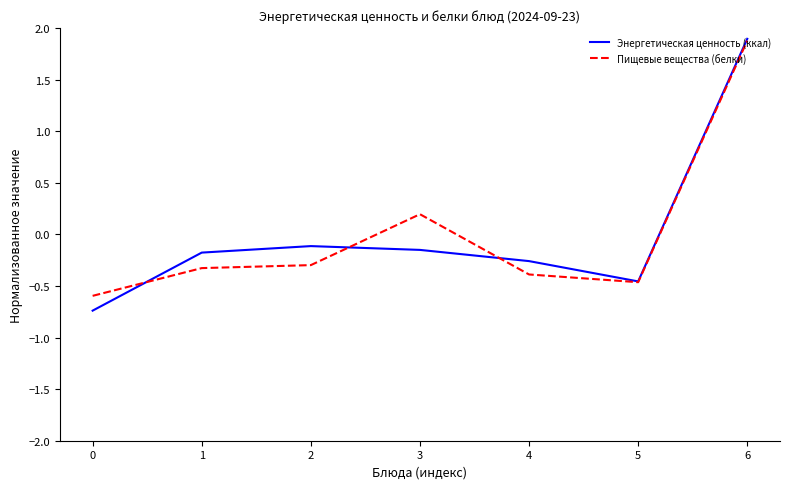

How many interior local peaks does the Энергетическая ценность (ккал) series have?

1